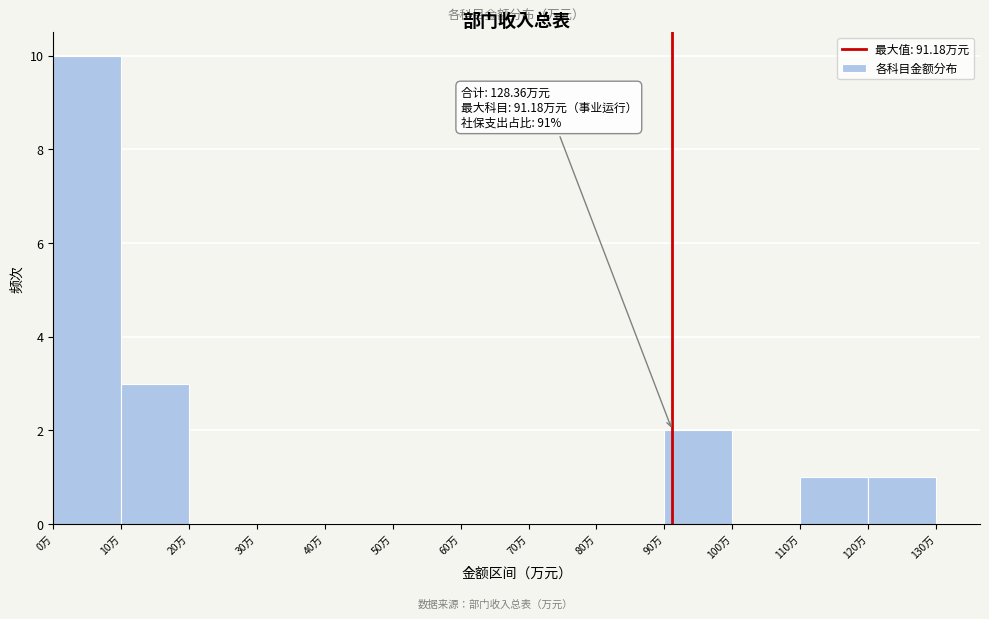

Over which range of the x-axis is the bar tallest?

0 to 10